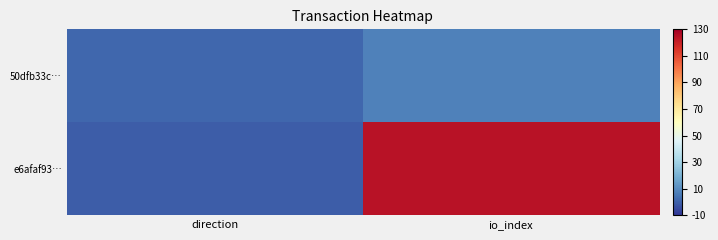

Which series changed the most between direction and io_index?

e6afaf93…